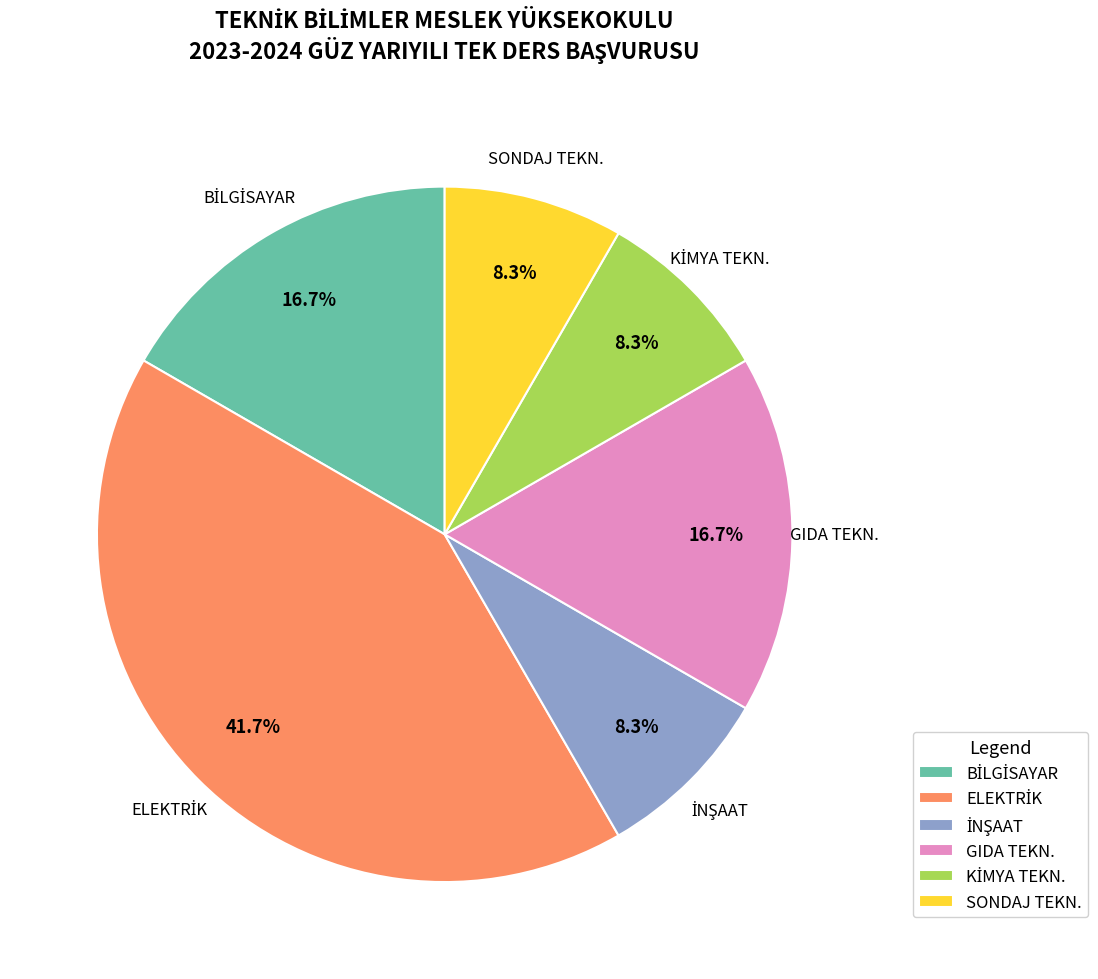

Between GIDA TEKN. and SONDAJ TEKN., which is larger?

GIDA TEKN.